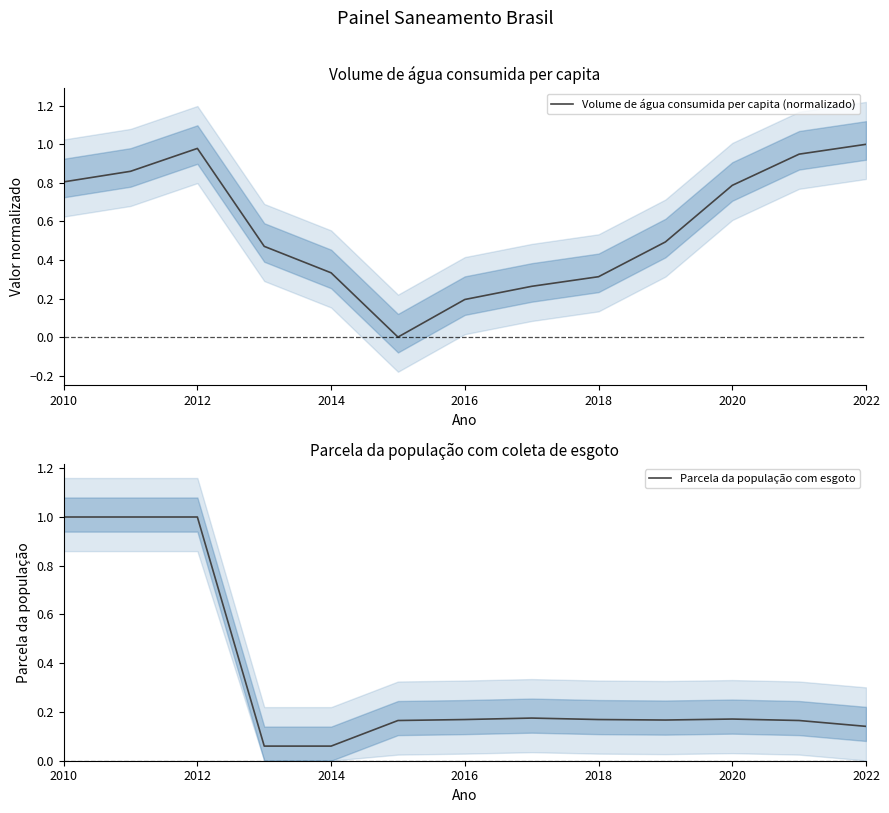

What is the value of the Volume de água consumida per capita (normalizado) point at the 1st from the left?

0.8